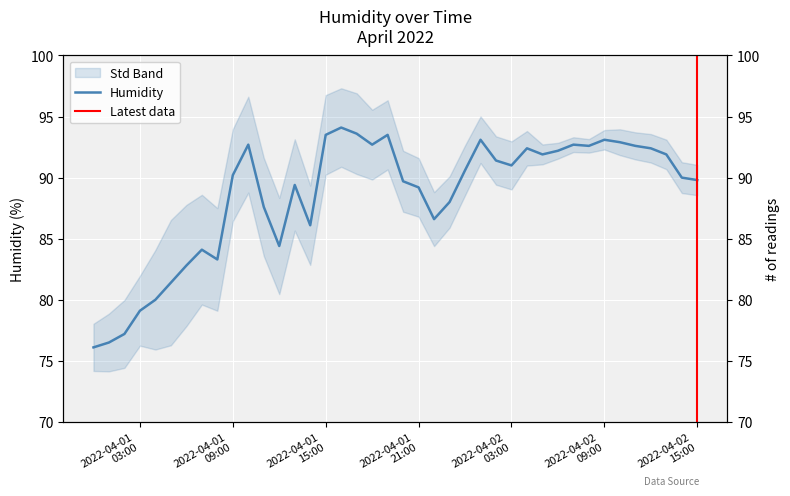

What is the label of the 6th point from the right?

2022-04-02 10:00